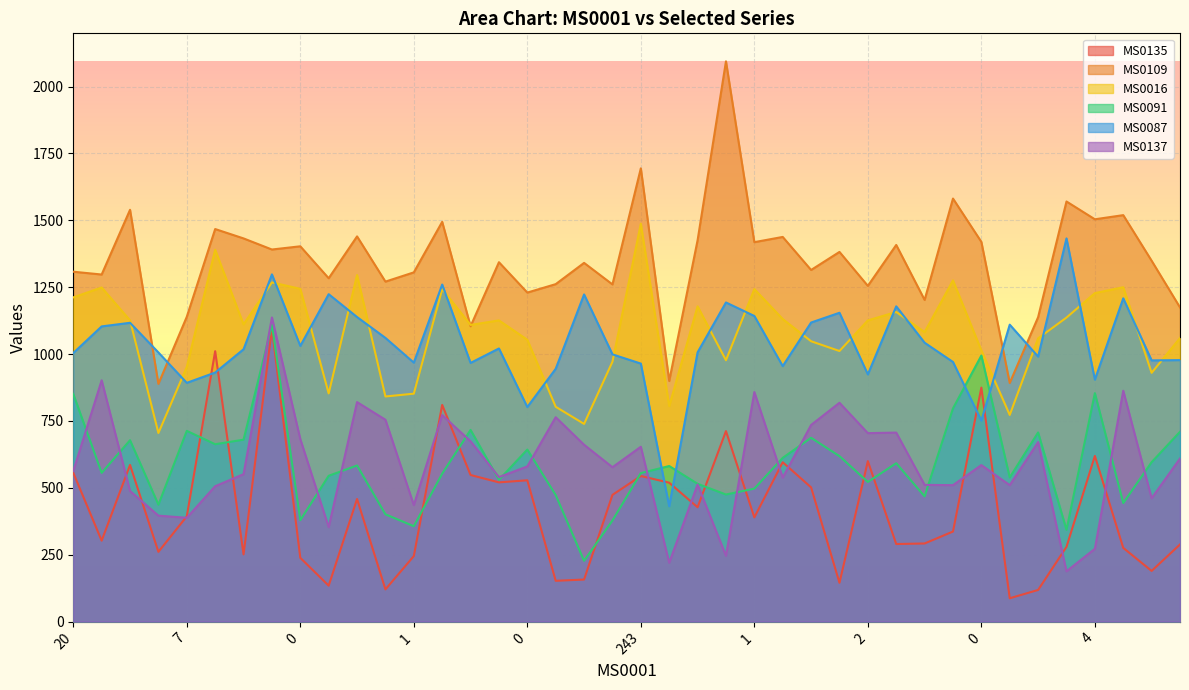

At which label does MS0091 first exceed 581?

20